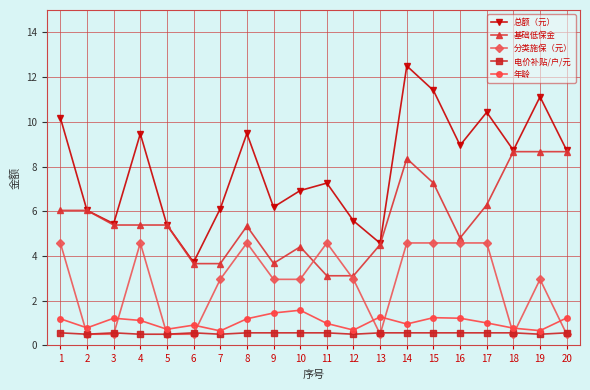

True or false: 年龄 and 总额（元） cross at least once.

False